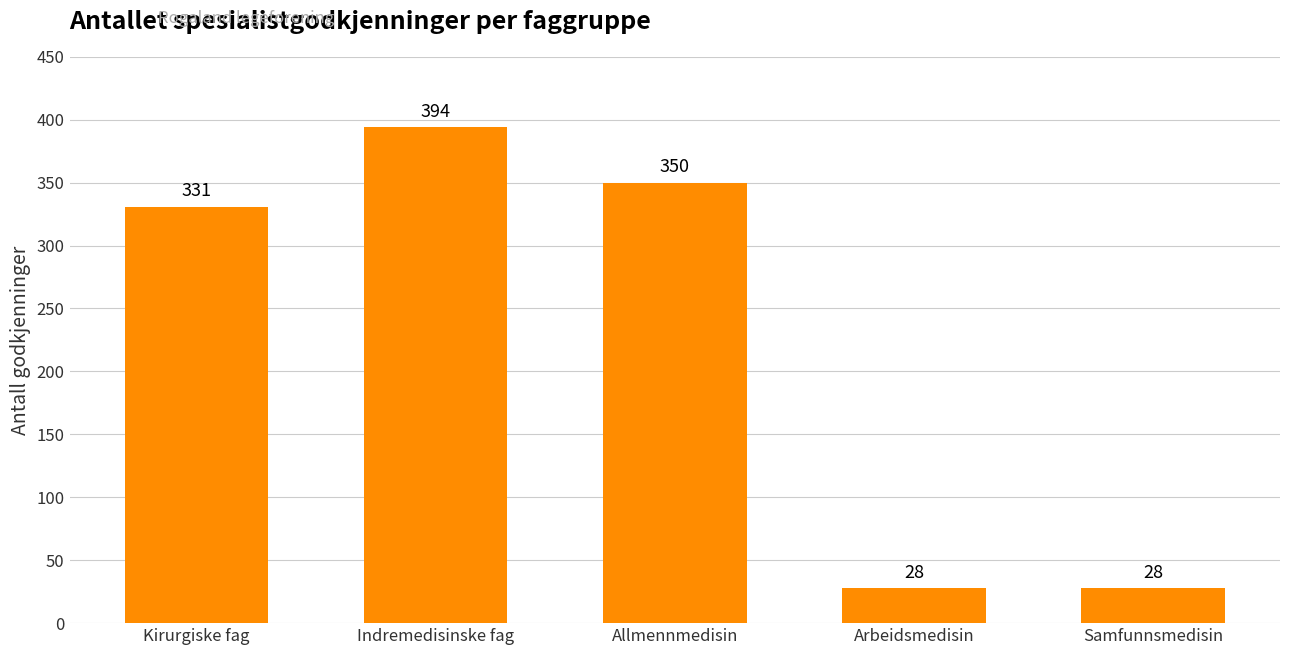

The chart shows a value of 394 at Indremedisinske fag. True or false?

True